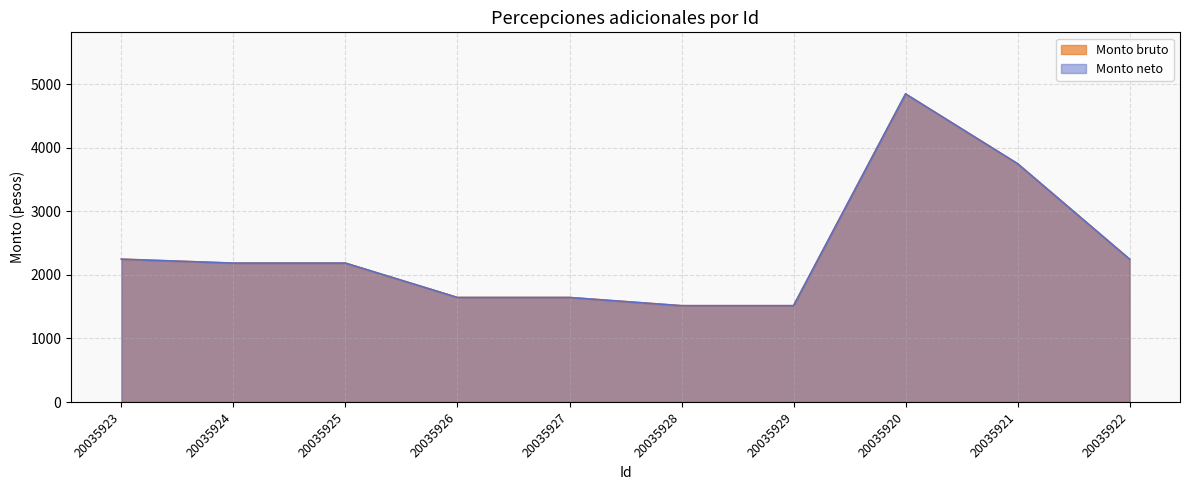

Where does the Monto bruto series first go above 2186?

20035923